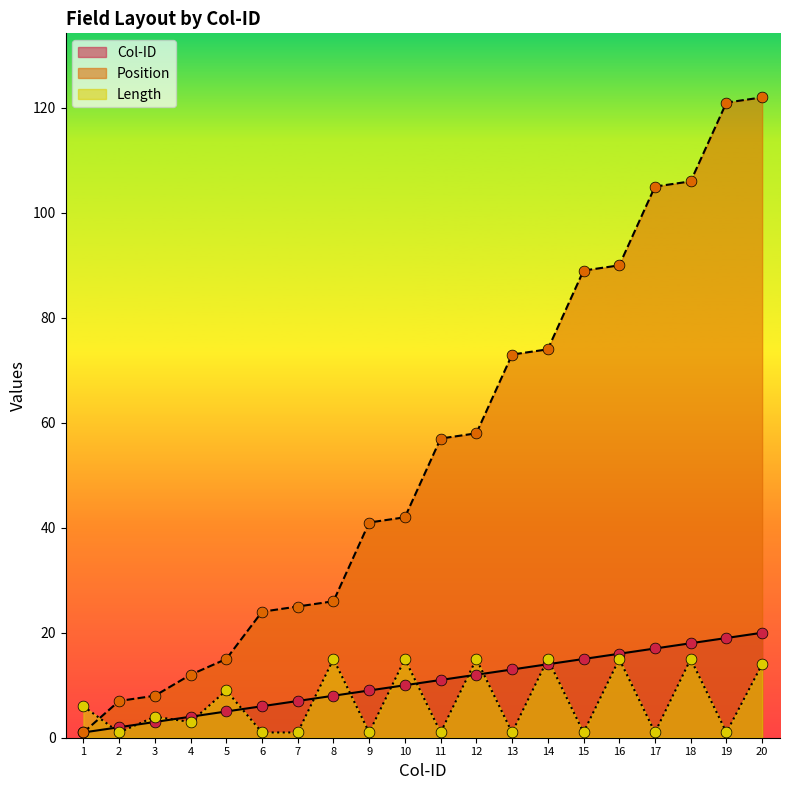

What is the total value across all series at 10?

67